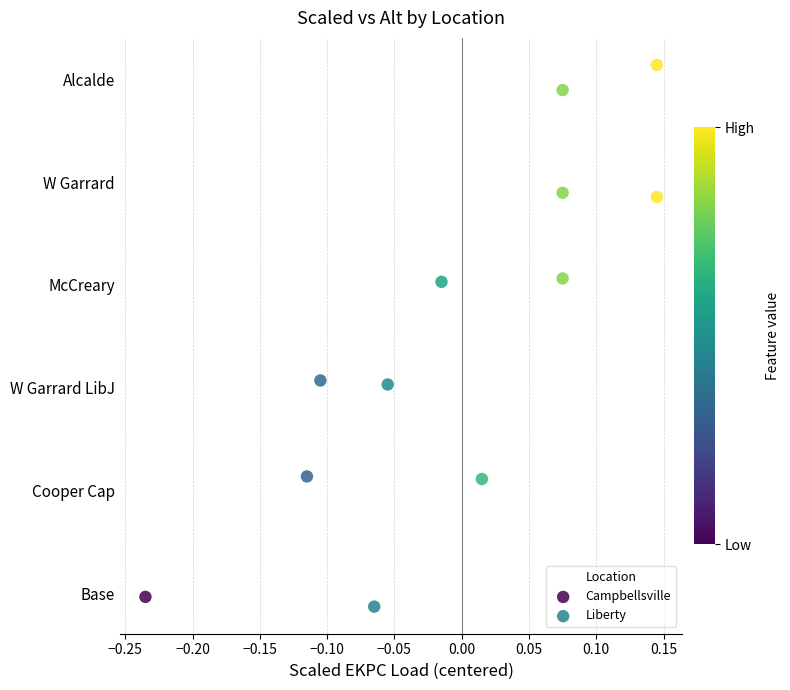

Which series contains the highest Y value?

Liberty